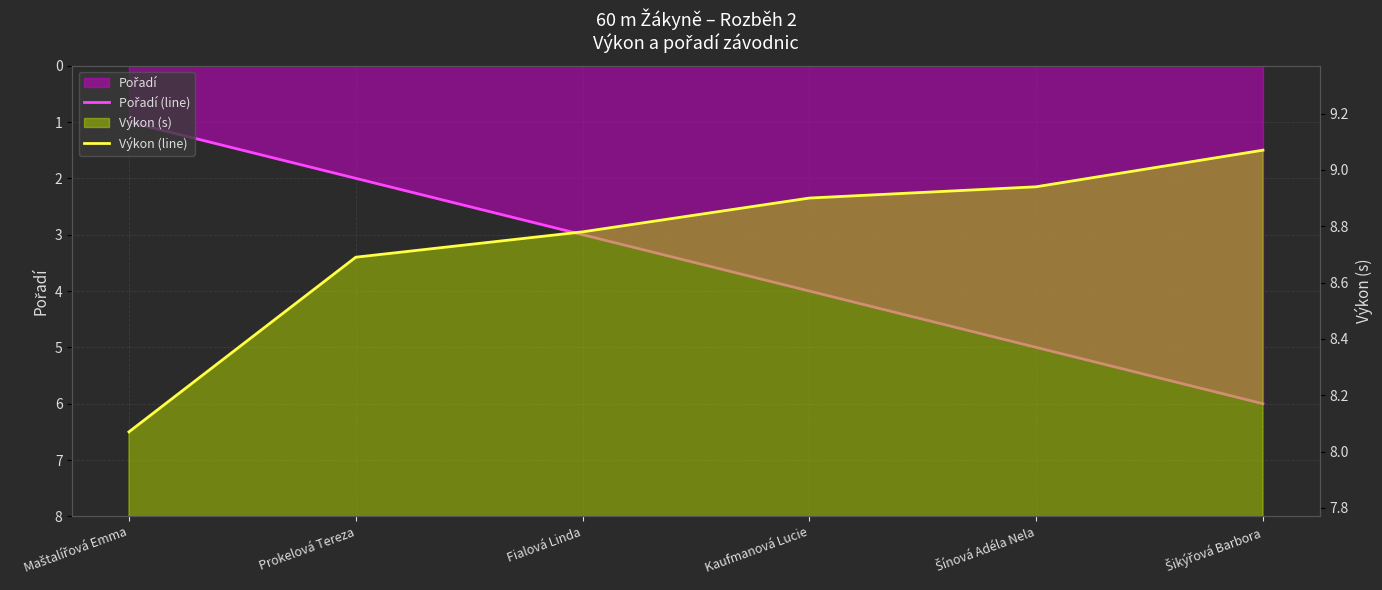

At which label does Výkon (line) reach its peak?

Šikýřová Barbora